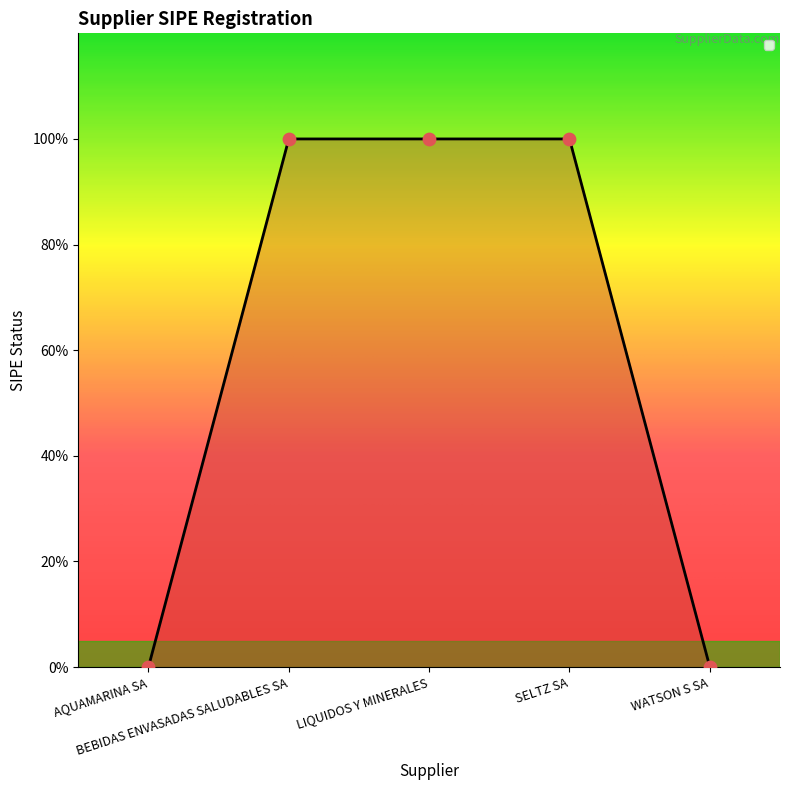

Between BEBIDAS ENVASADAS SALUDABLES SA and AQUAMARINA SA, which is larger?

BEBIDAS ENVASADAS SALUDABLES SA